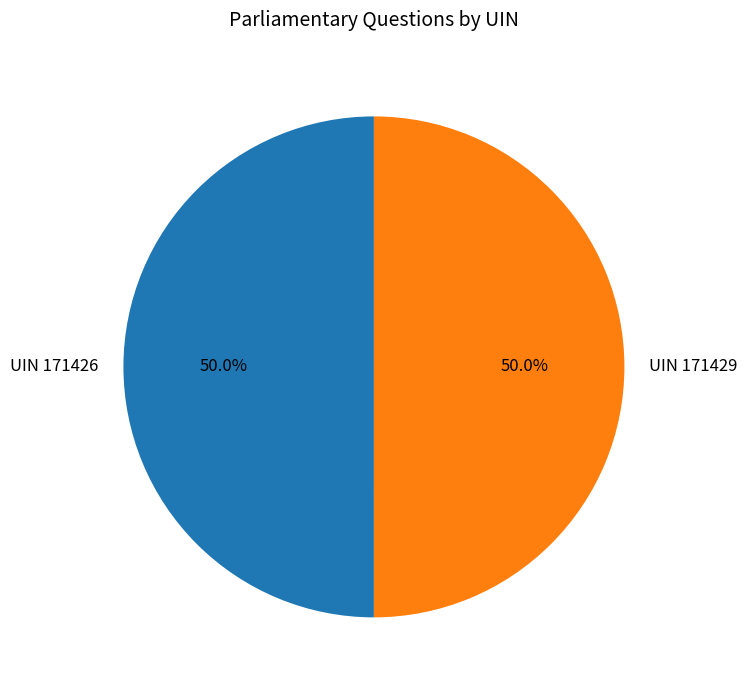

Count the number of slices in the pie.

2